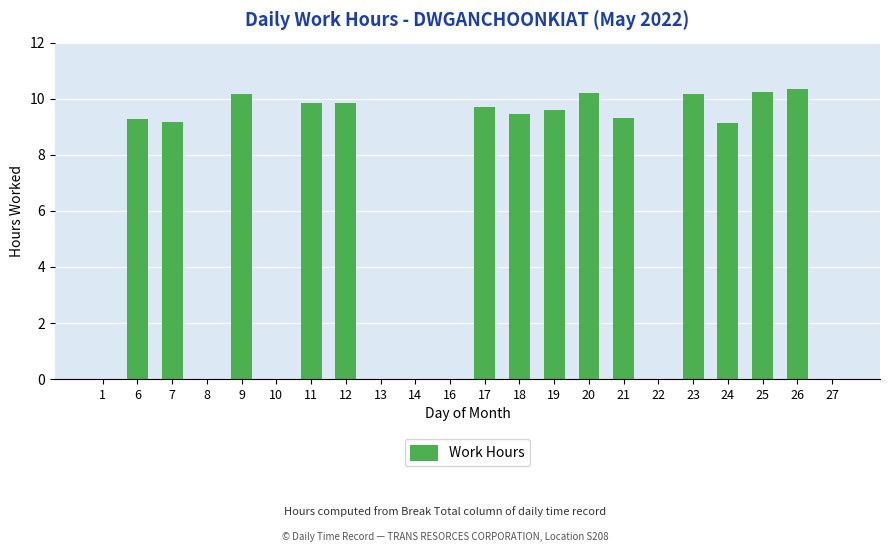

True or false: the data shows 9.4 at 18.

True